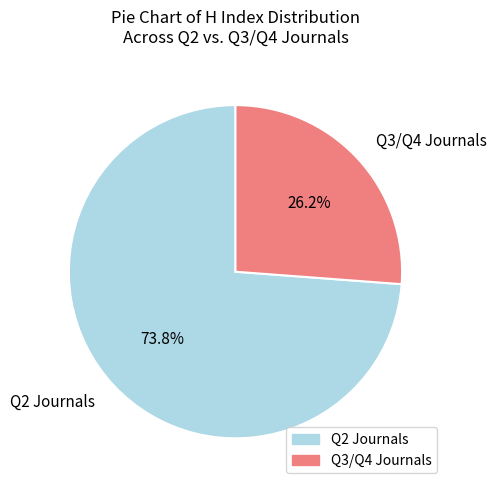

Between Q3/Q4 Journals and Q2 Journals, which is larger?

Q2 Journals